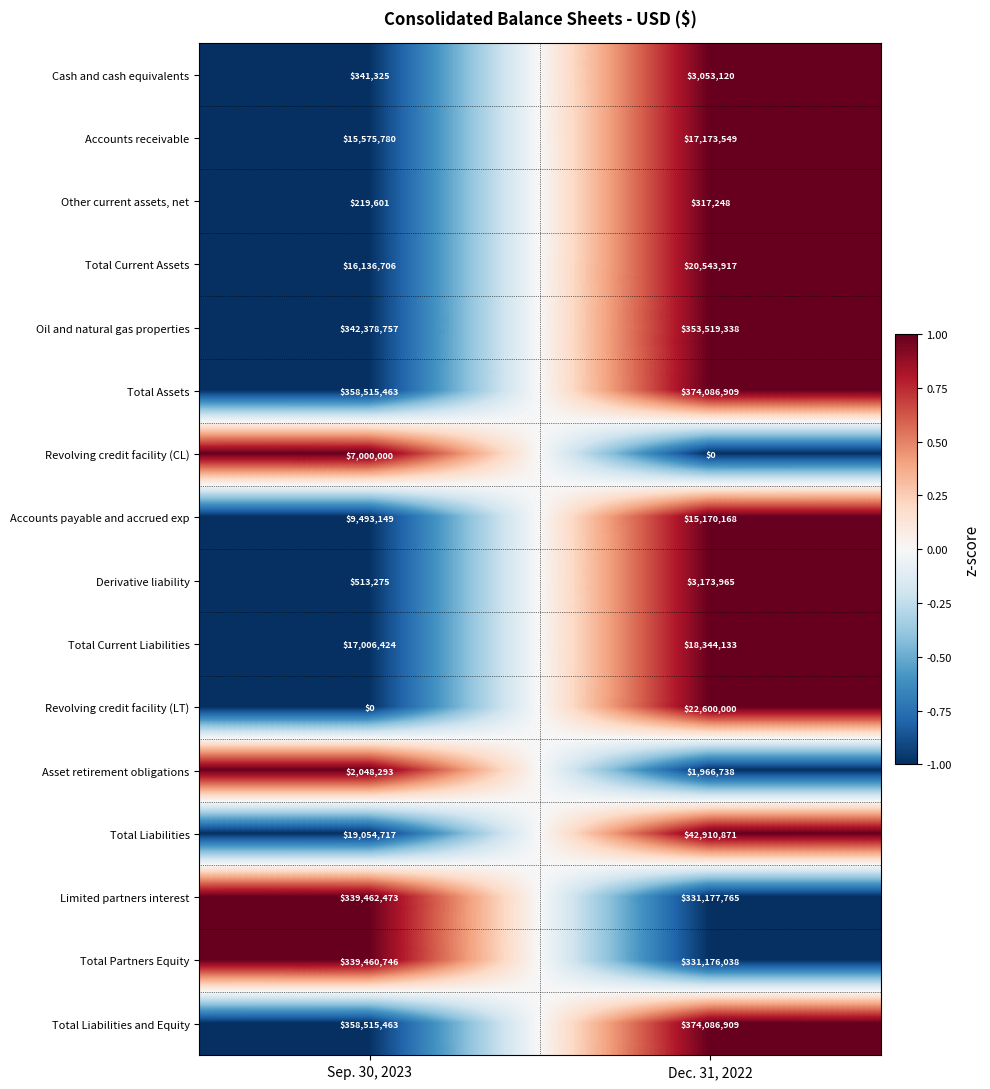

What is the minimum value for Limited partners interest?

331177765